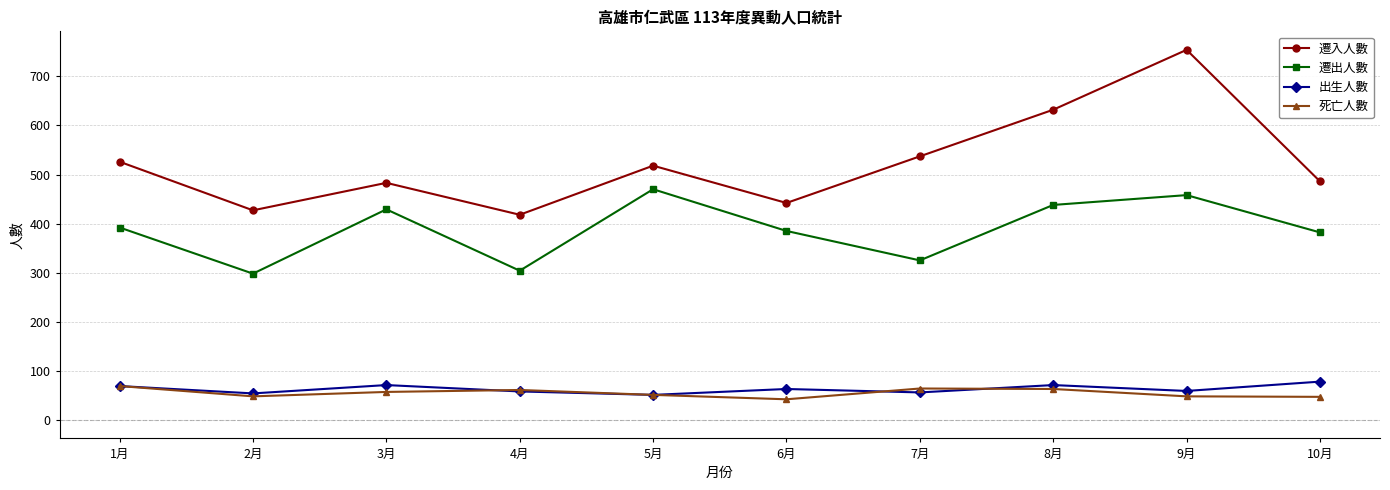

What is the approximate value of 死亡人數 at 5月, to the nearest 10?

50